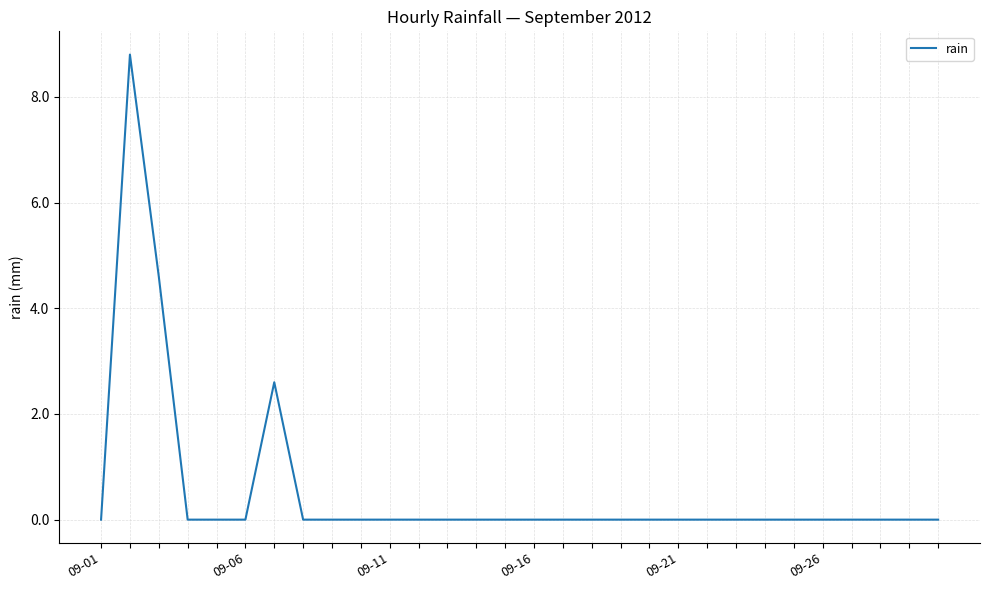

What is the greatest value displayed?

8.8